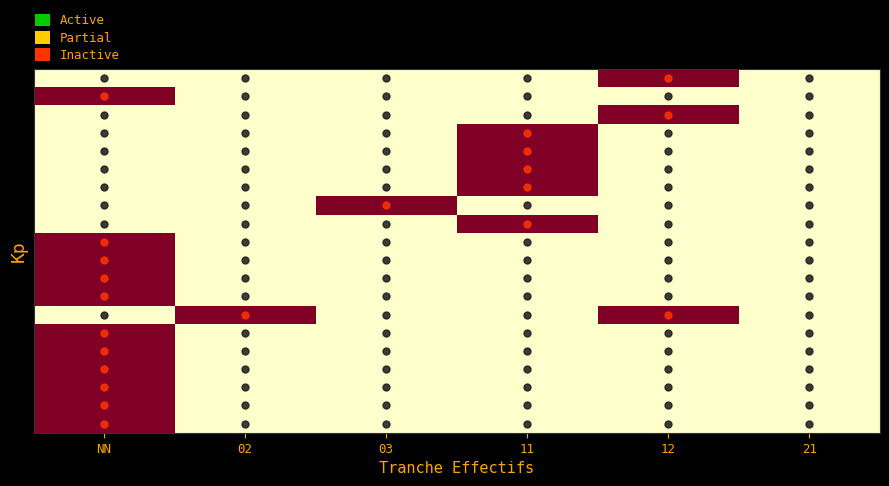

How many series are shown in this chart?

20